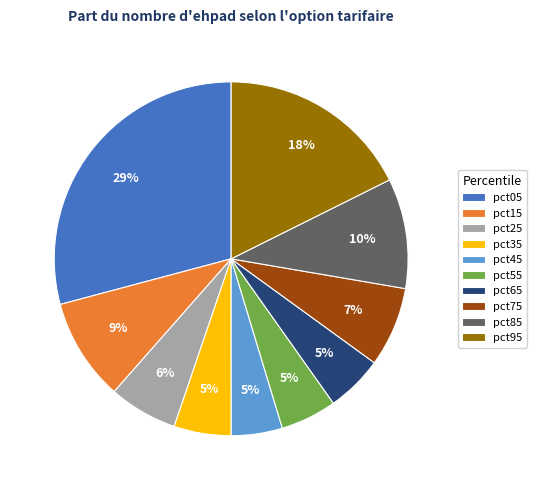

To the nearest percent, what portion does pct75 represent?

7%